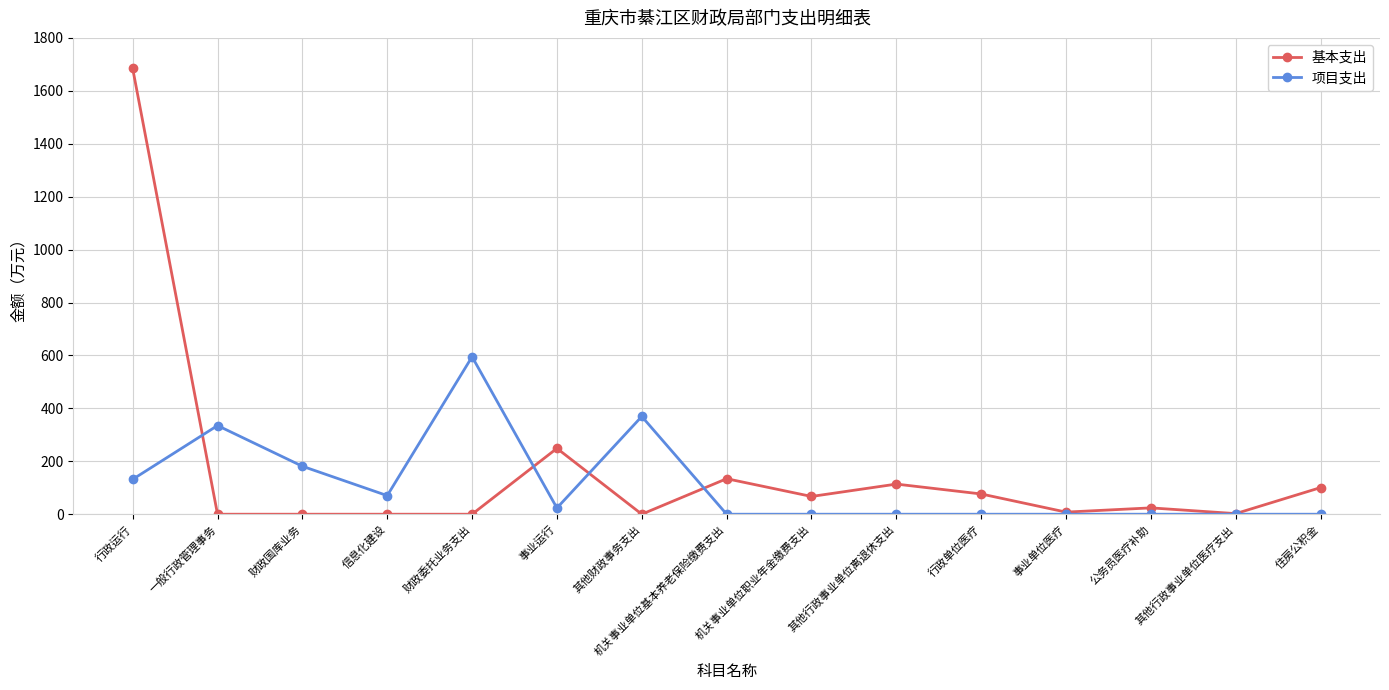

Which series has the largest total across all categories?

基本支出